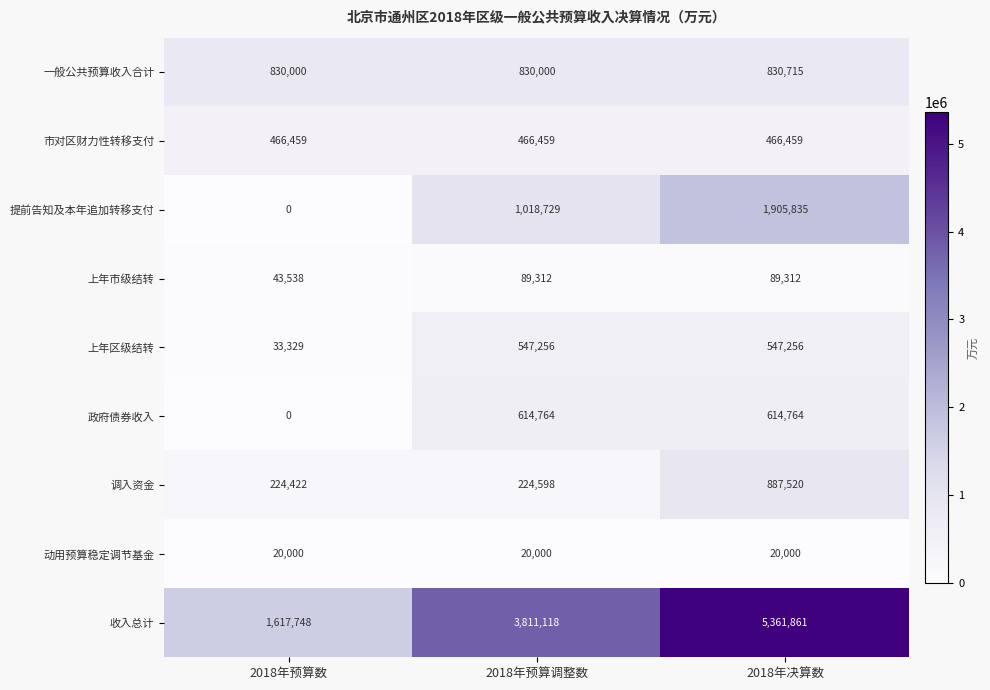

What is the total value across all series at 2018年预算数?

3235496